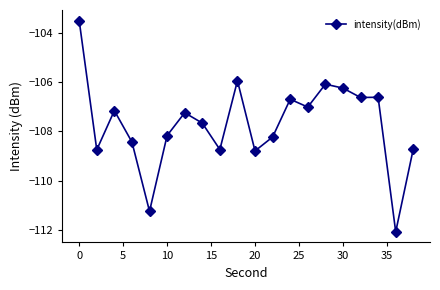

What is the value of the 5th point from the left?

-111.3